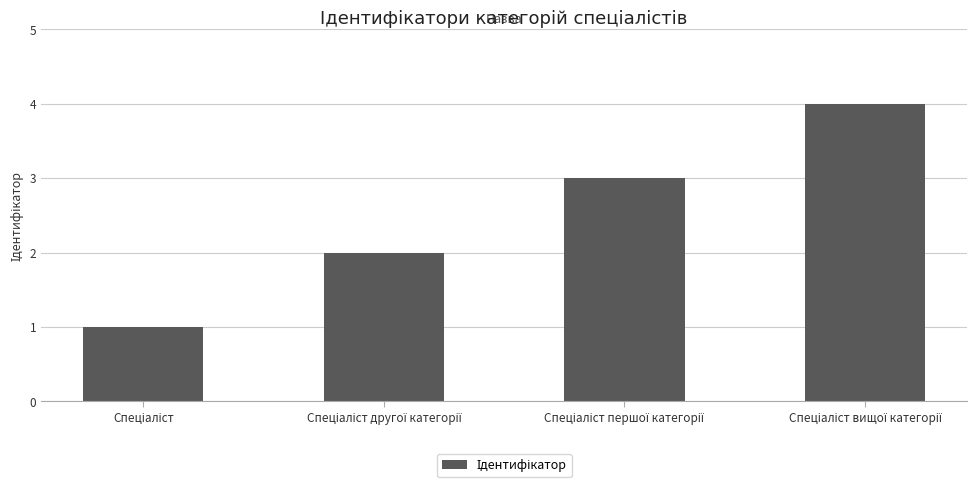

Count the values in the range 2 to 4.

3